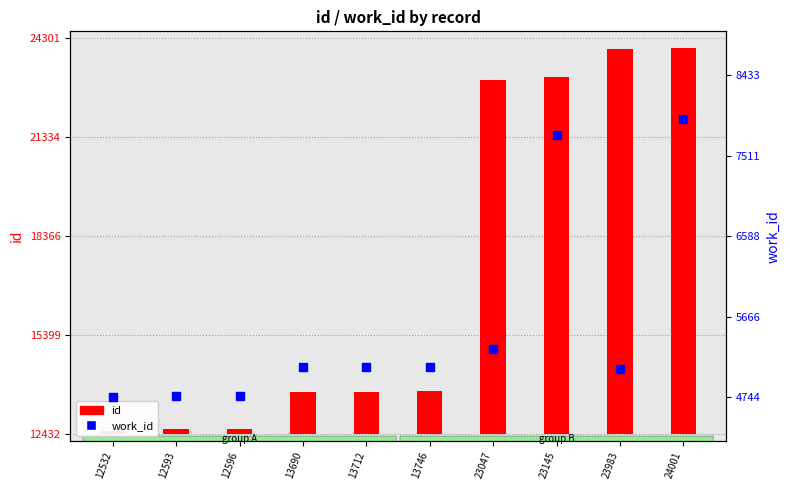

What is the change in value from 12593 to 23047?

+540